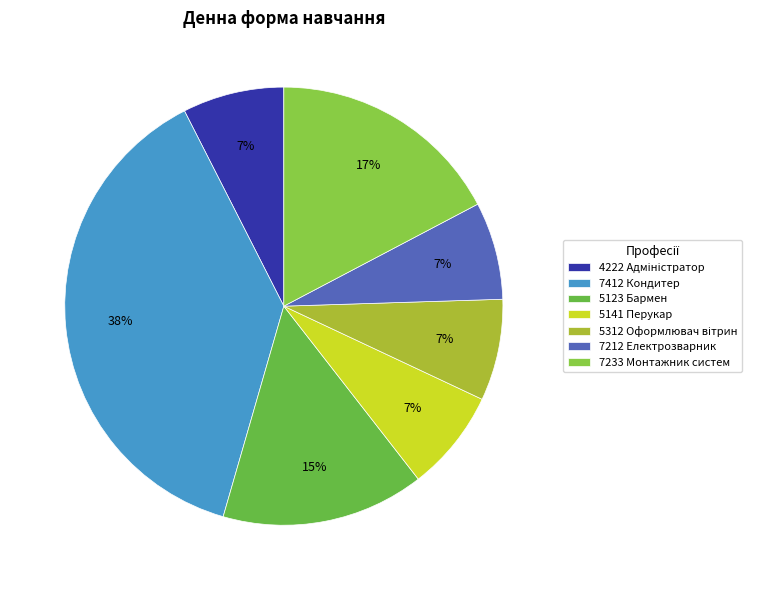

How many segments does this pie chart have?

7